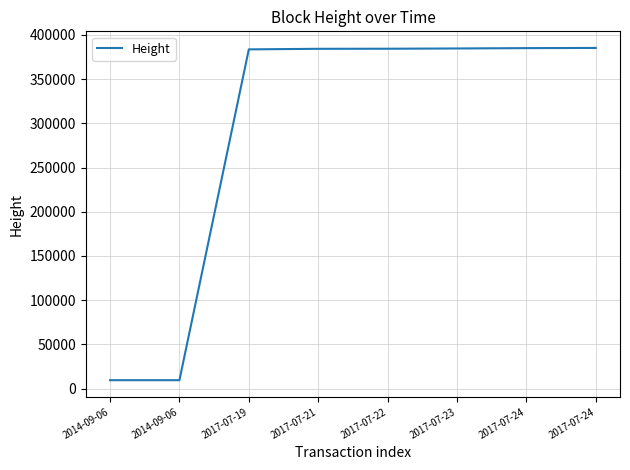

What is the difference between the values at 2017-07-23 and 2014-09-06?

375188